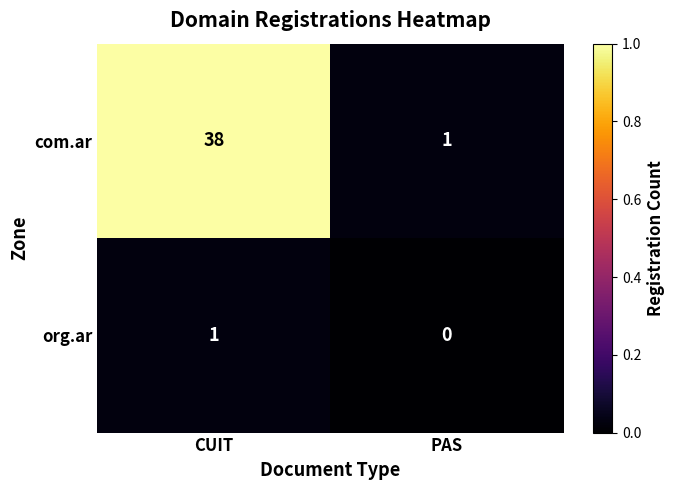

Which series has the largest total across all categories?

com.ar